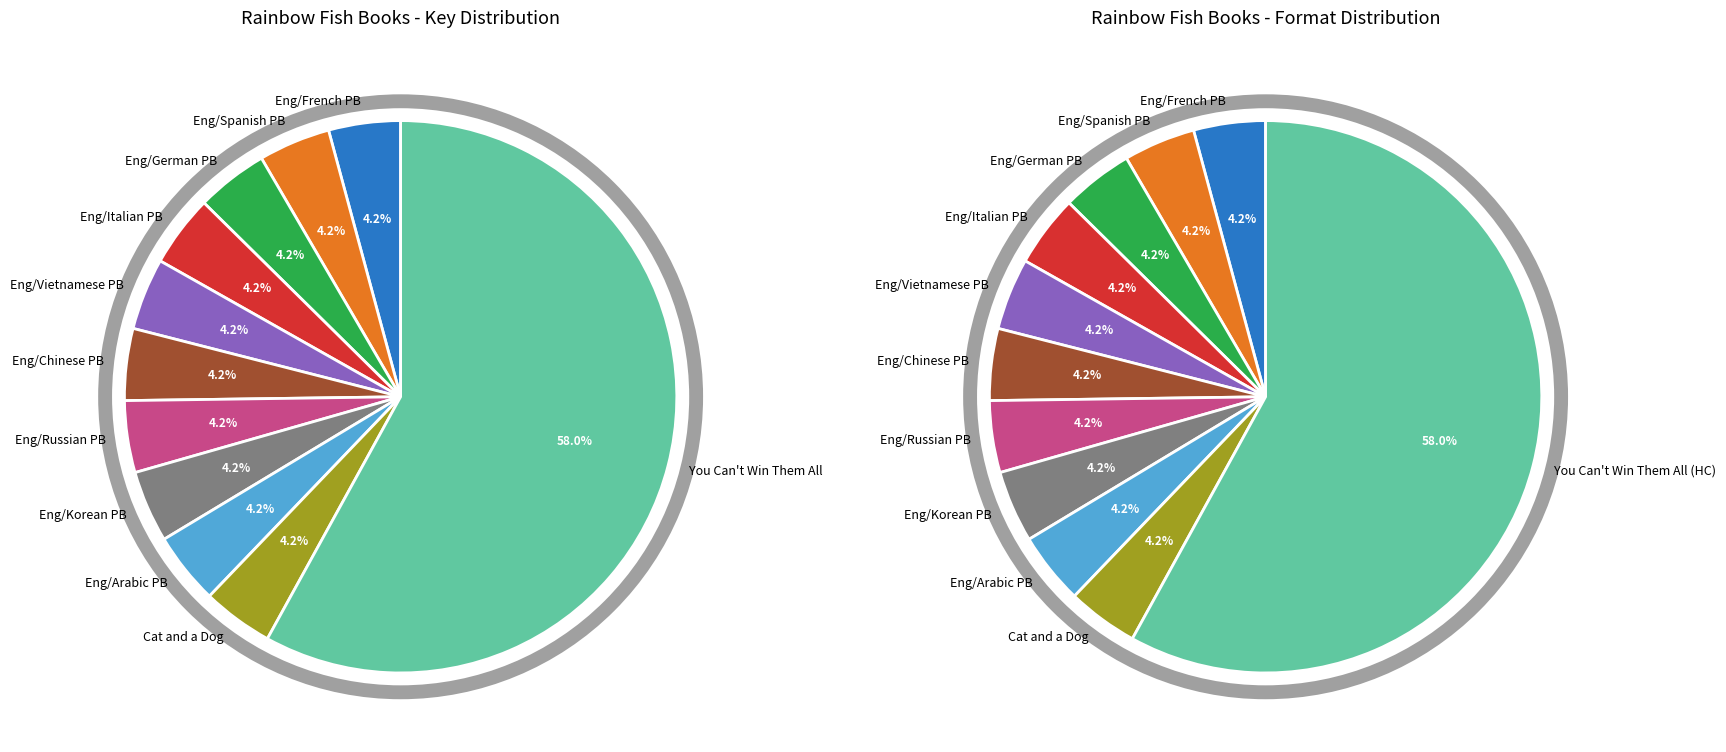

To the nearest percent, what is the average slice percentage?

9%